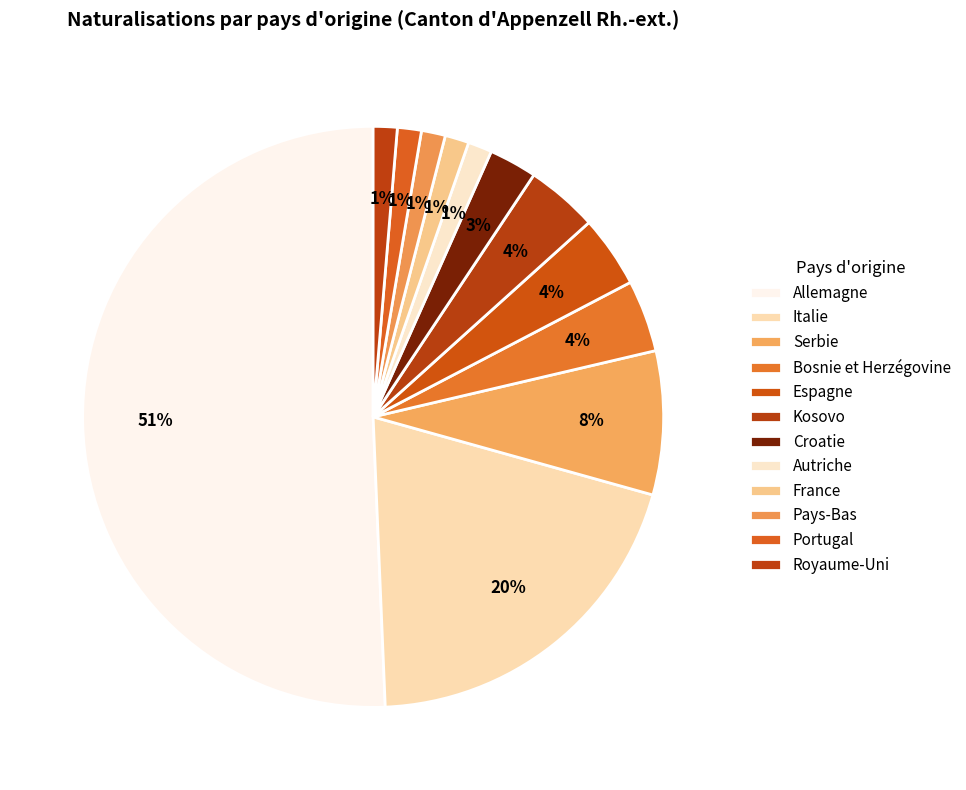

Does Espagne account for over 50% of the chart?

No